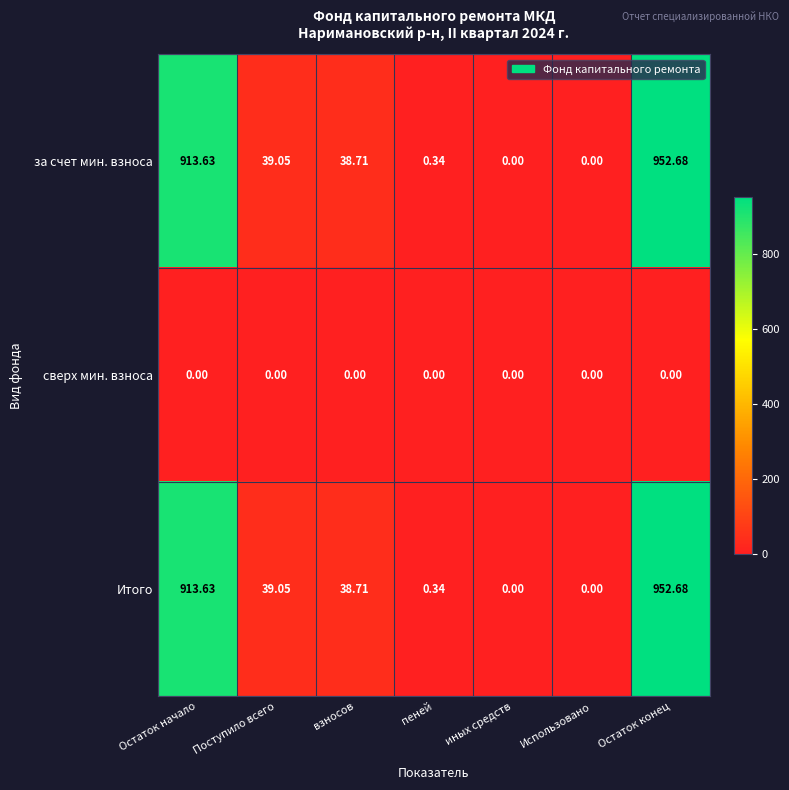

At which category is the sum across all series the highest?

Остаток конец